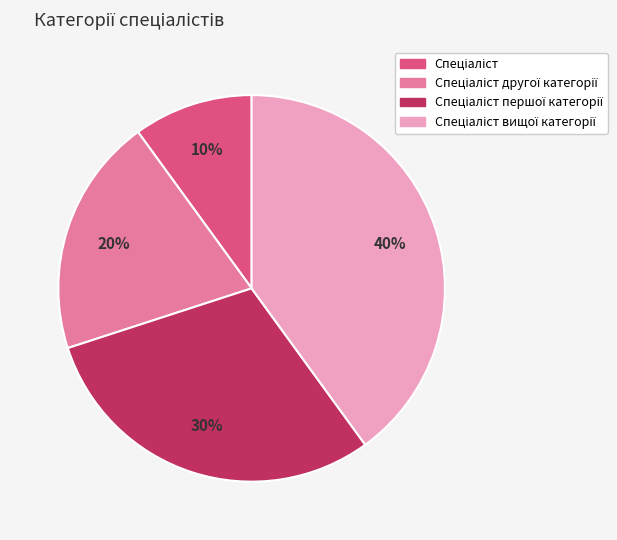

Is there a majority slice in this chart?

No